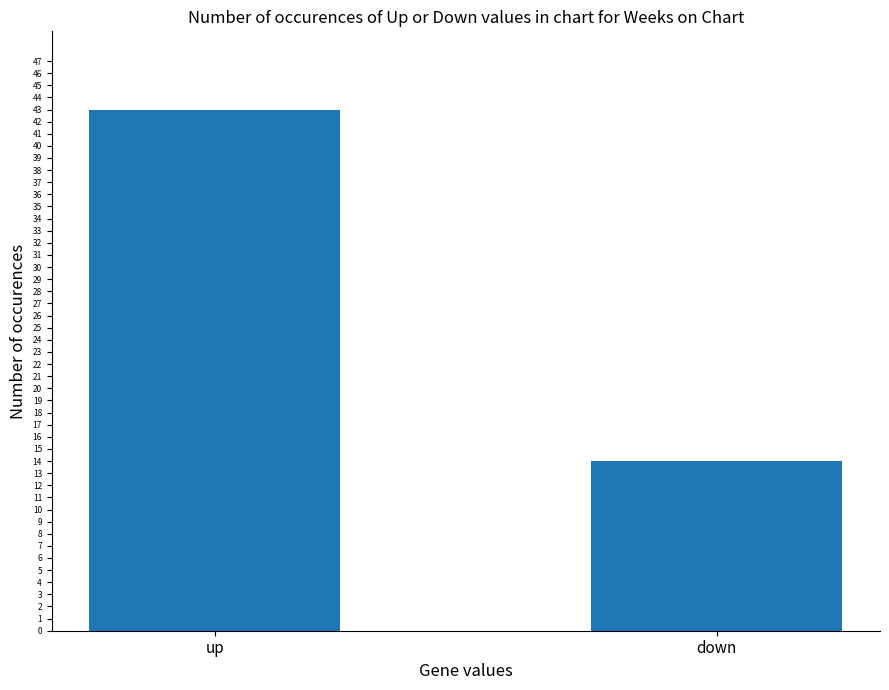

Is it true that the value at up is 43?

True